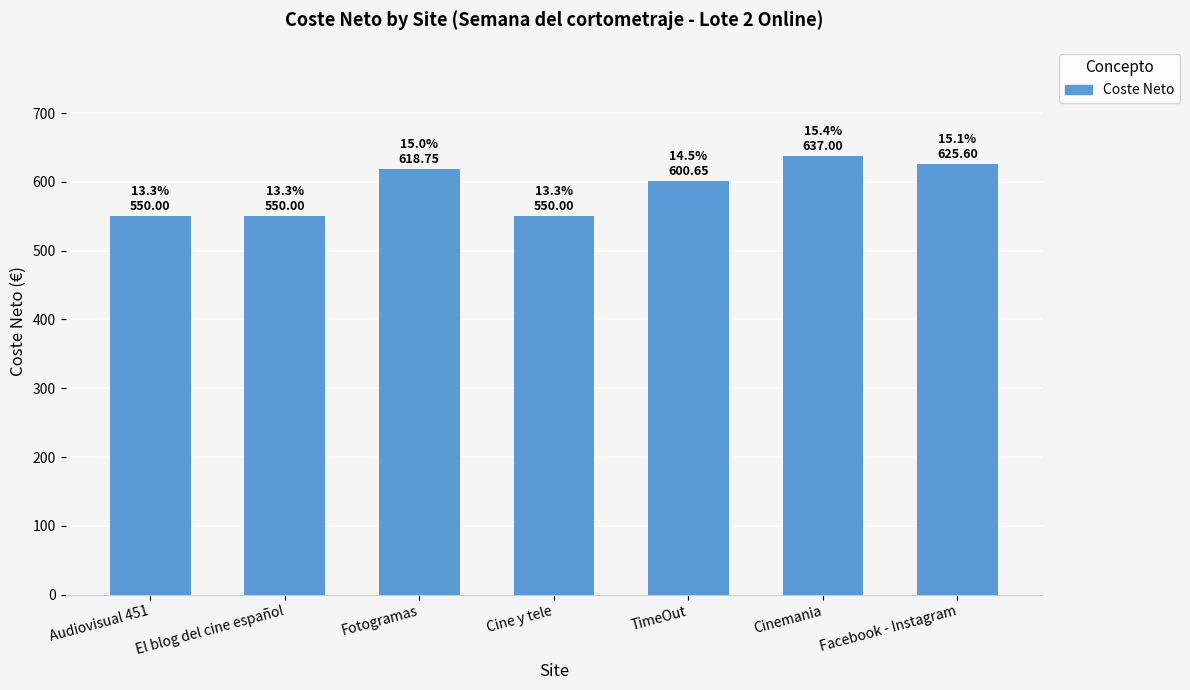

What position from the left is Fotogramas?

3